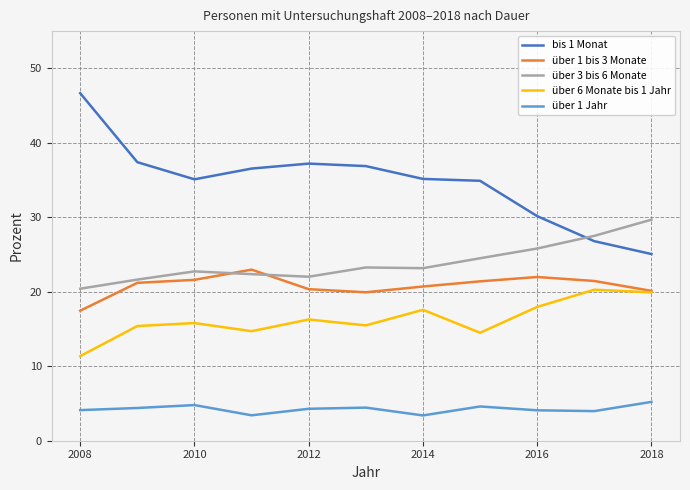

Which series has the largest range (max minus min)?

bis 1 Monat